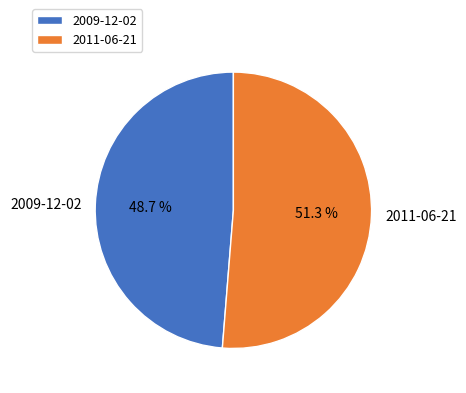

To the nearest percent, what is the combined percentage of 2011-06-21 and 2009-12-02?

100%